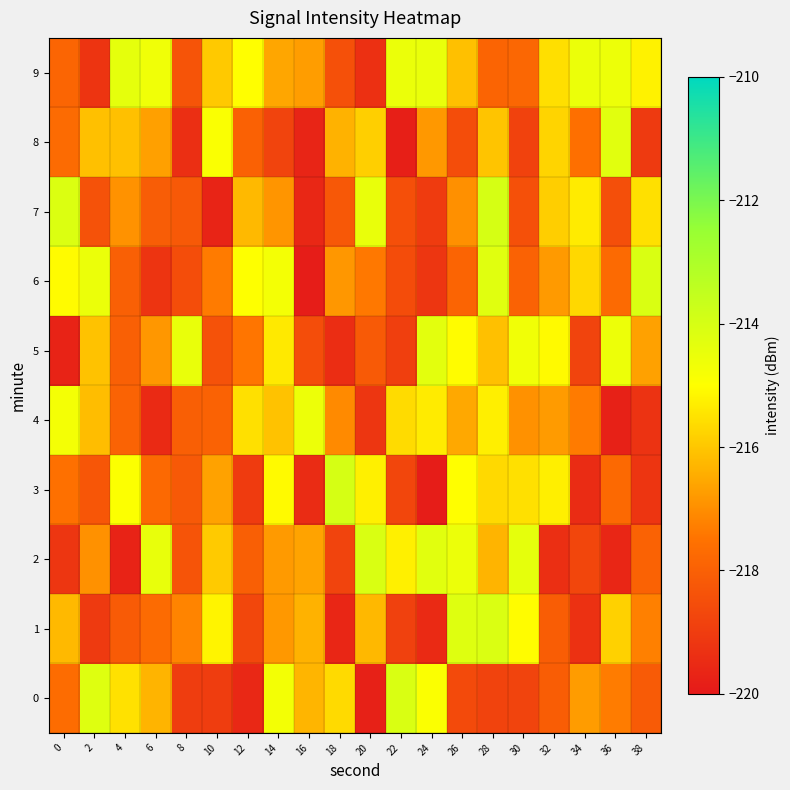

Which series changed the most between 10 and 16?

8